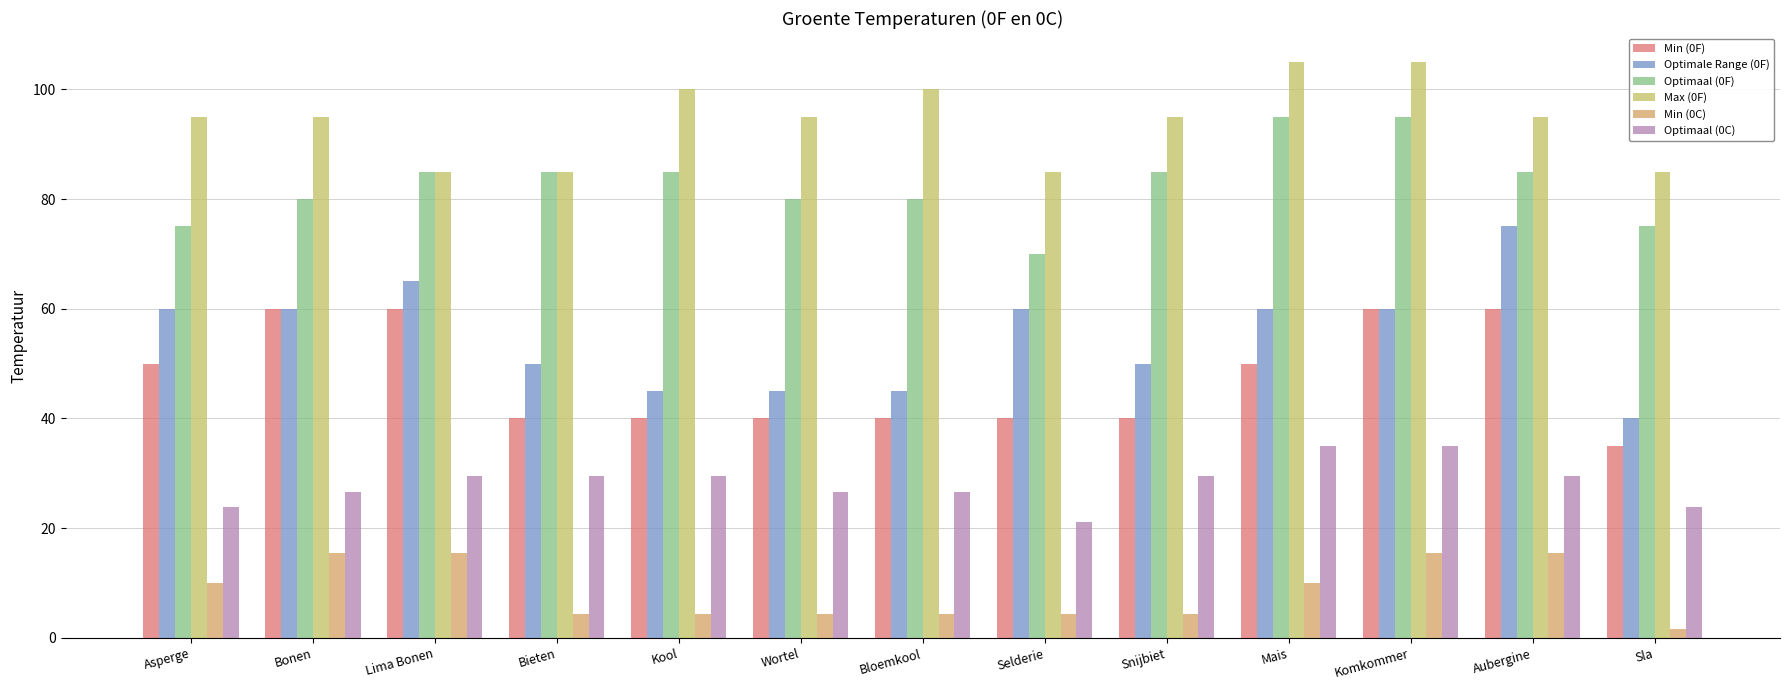

Which series has the largest range (max minus min)?

Optimale Range (0F)